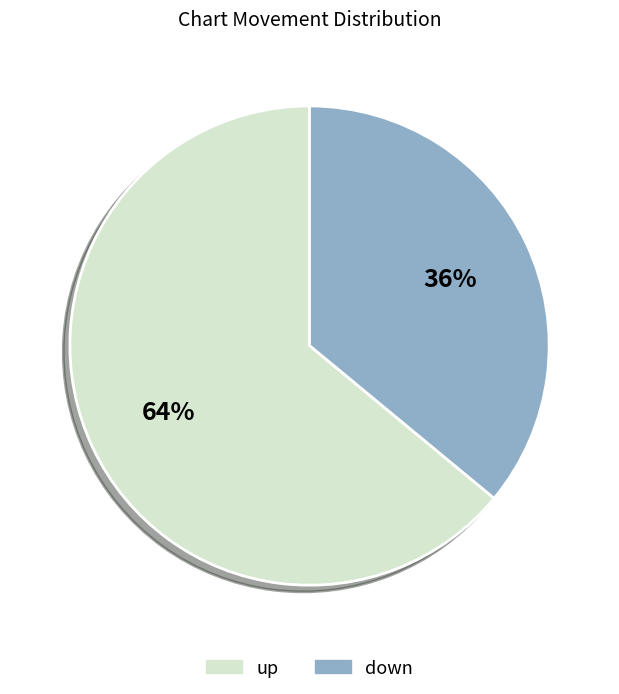

Which category has the biggest portion of the pie?

up